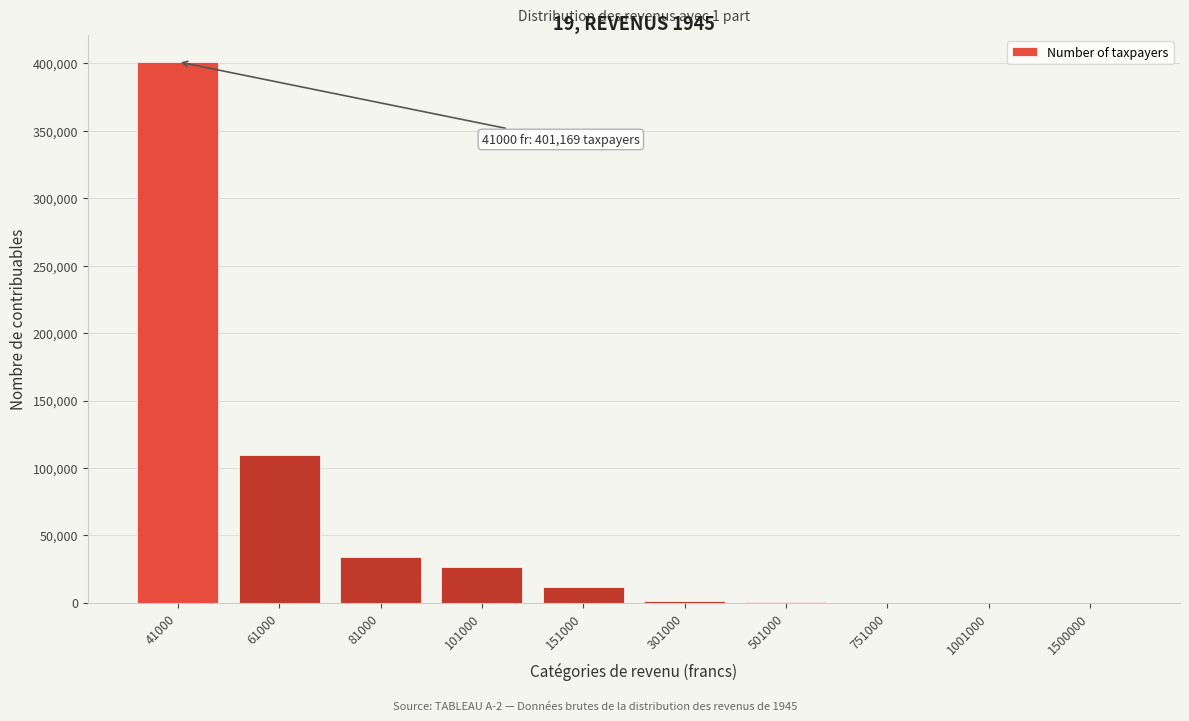

What is the maximum value shown in the chart?

401169